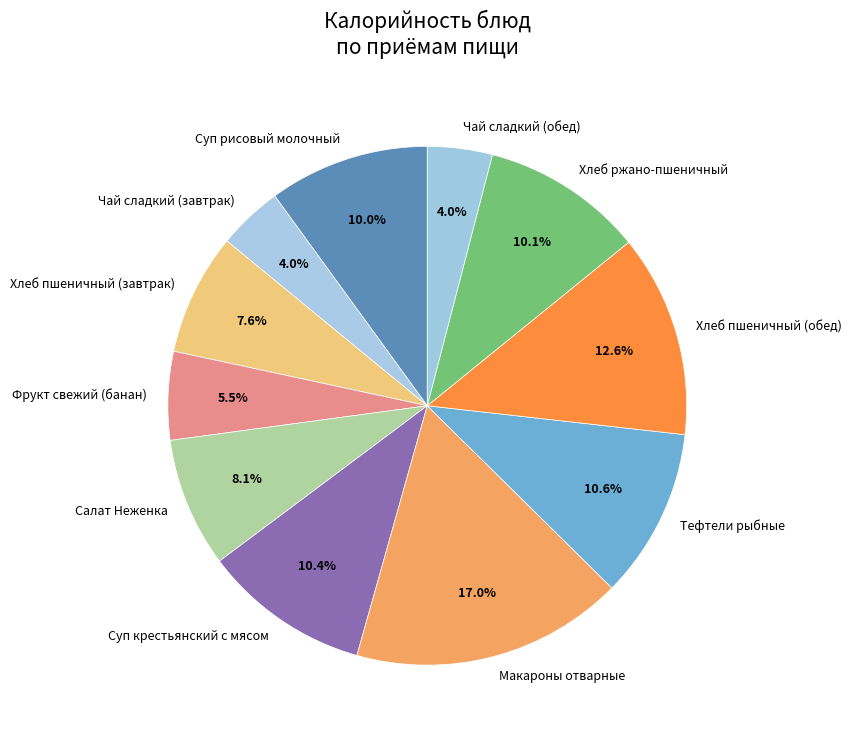

What percentage is NOT represented by Чай сладкий (обед)?

96.0%